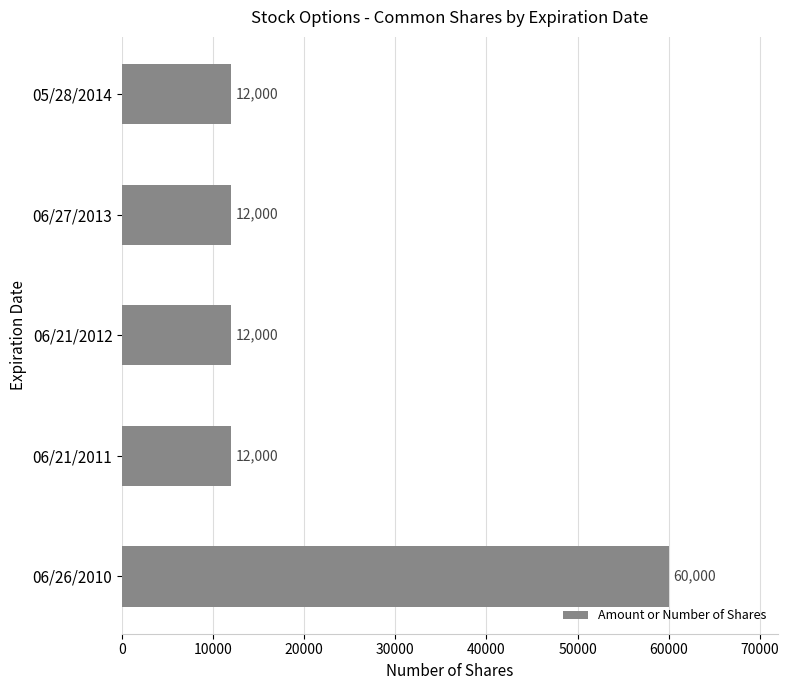

What is the average value?

21600